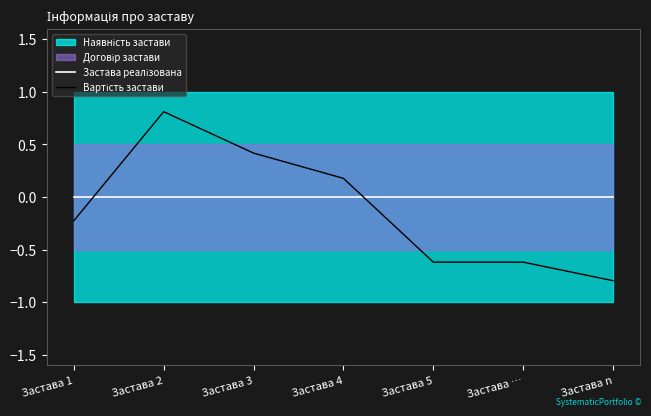

Reading left to right, what are all the values shown in this chart?

Застава реалізована: Застава 1=0.0	Застава 2=0.0	Застава 3=0.0	Застава 4=0.0	Застава 5=0.0	Застава …=0.0	Застава n=0.0
Вартість застави: Застава 1=-0.2	Застава 2=0.8	Застава 3=0.4	Застава 4=0.2	Застава 5=-0.6	Застава …=-0.6	Застава n=-0.8